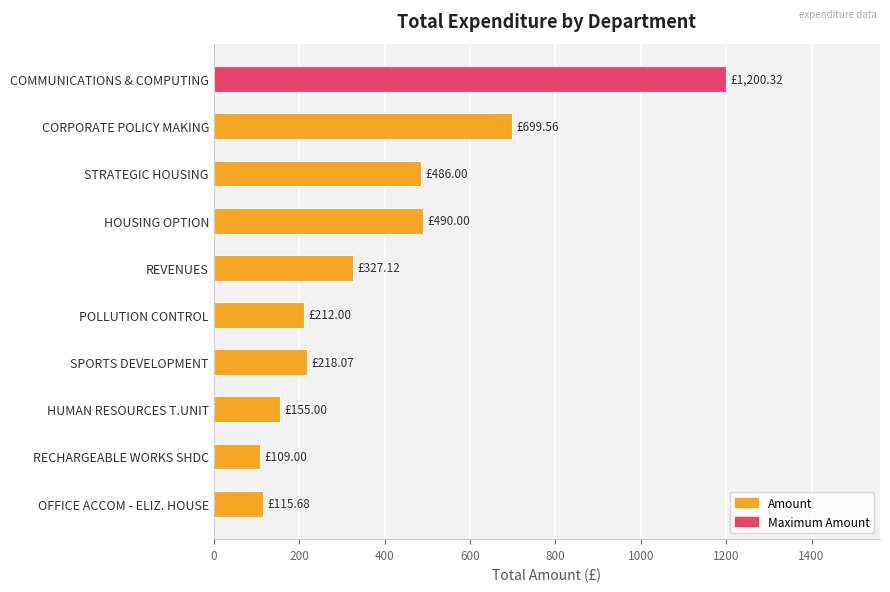

Which has a higher value, REVENUES or HOUSING OPTION?

HOUSING OPTION